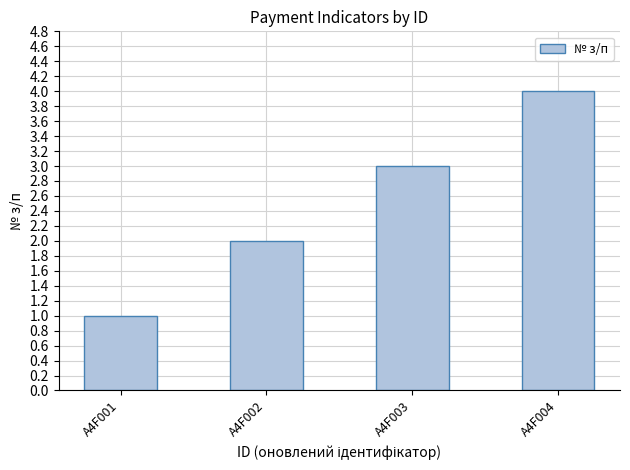

The chart shows a value of 2 at A4F002. True or false?

True